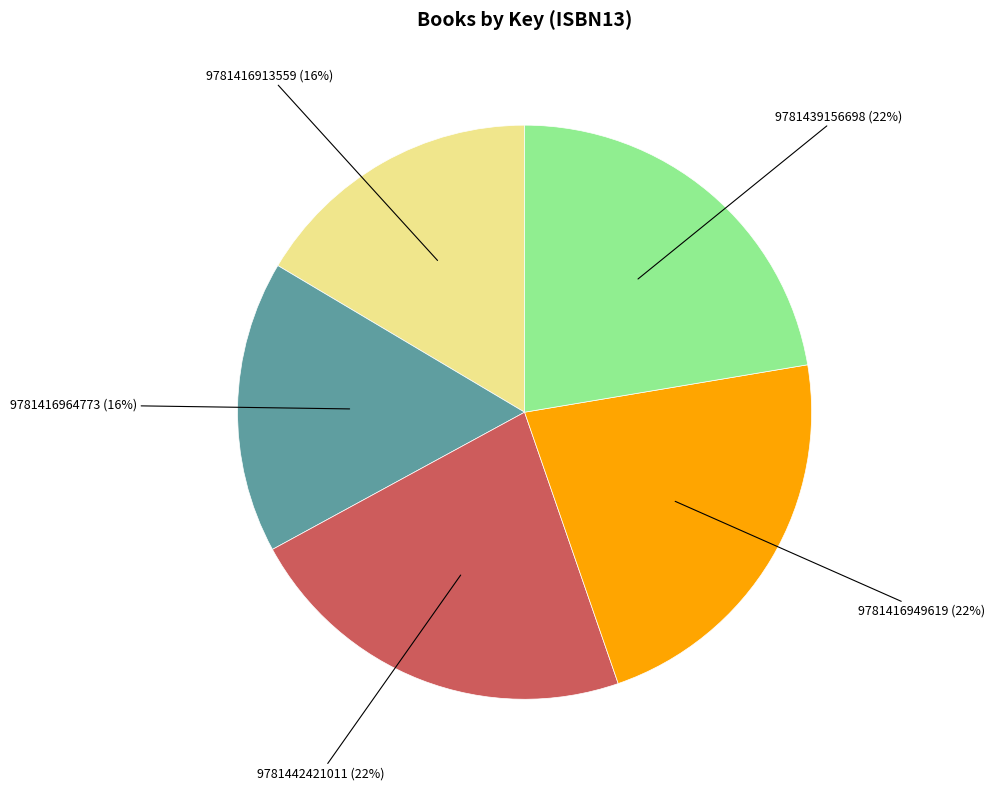

Does any single category account for the majority?

No